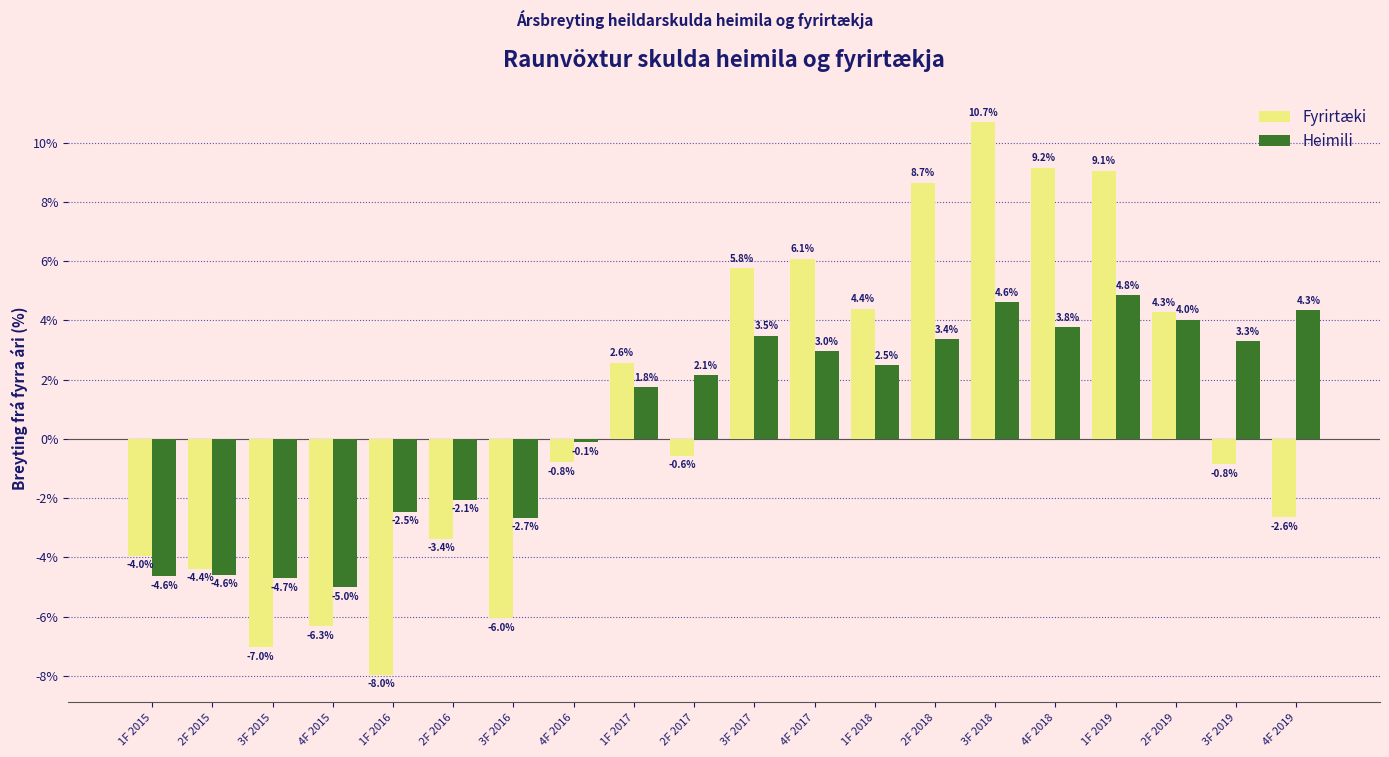

What are all the series names shown in the legend?

Fyrirtæki, Heimili